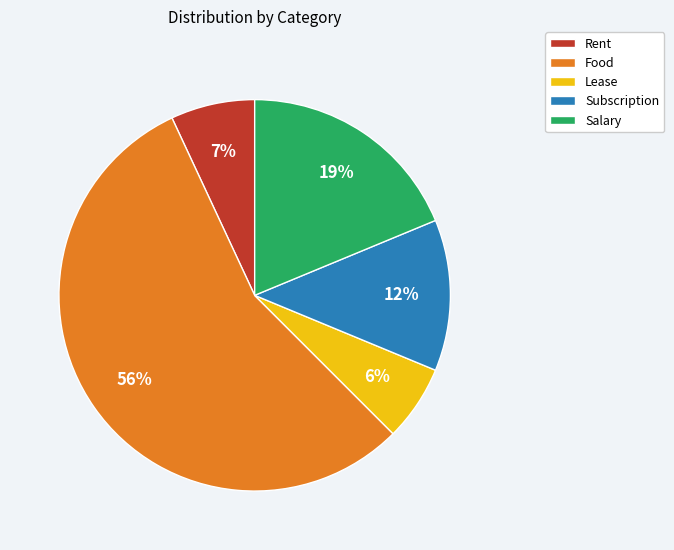

What is the smallest slice in the pie chart?

Lease